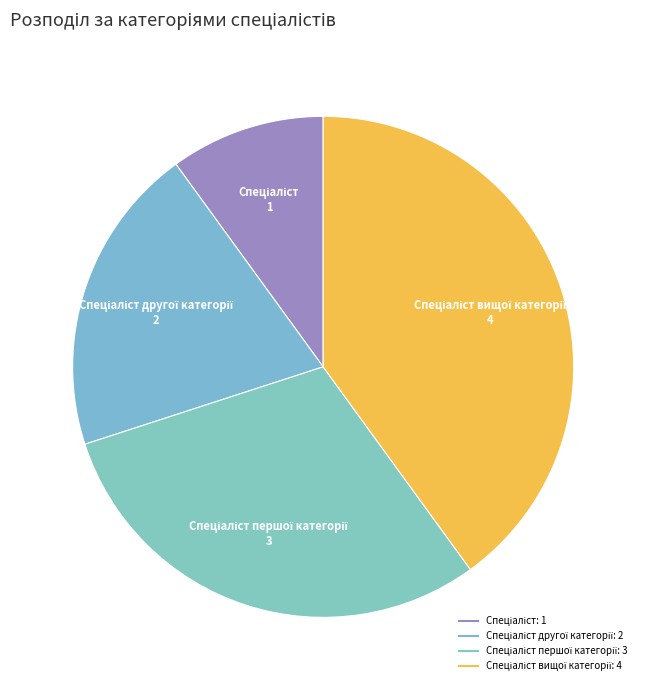

Rank the categories by value from highest to lowest.

Спеціаліст вищої категорії, Спеціаліст першої категорії, Спеціаліст другої категорії, Спеціаліст